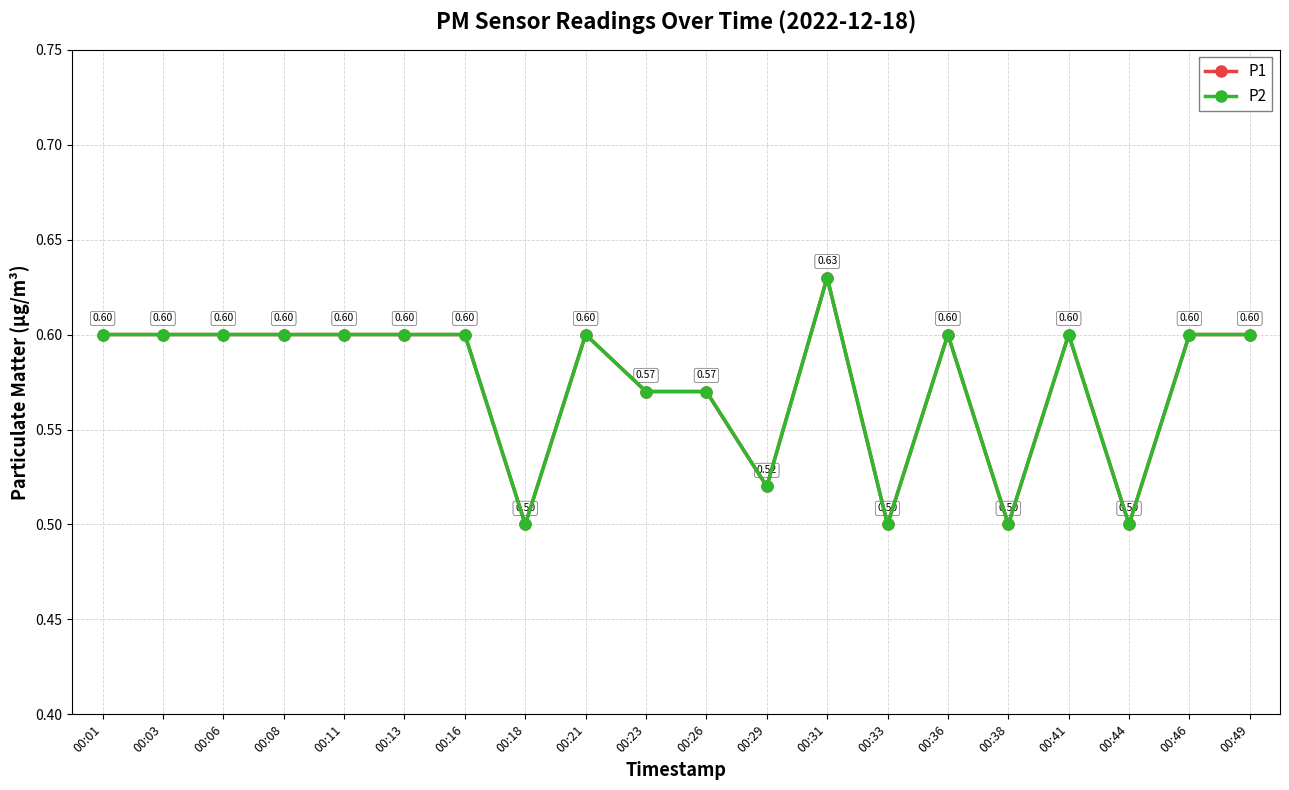

Rank the series by their maximum value, from highest to lowest.

P1, P2